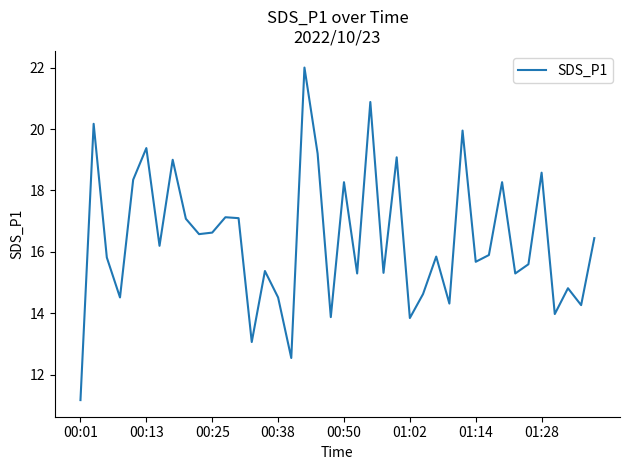

How many values are below 15?

12